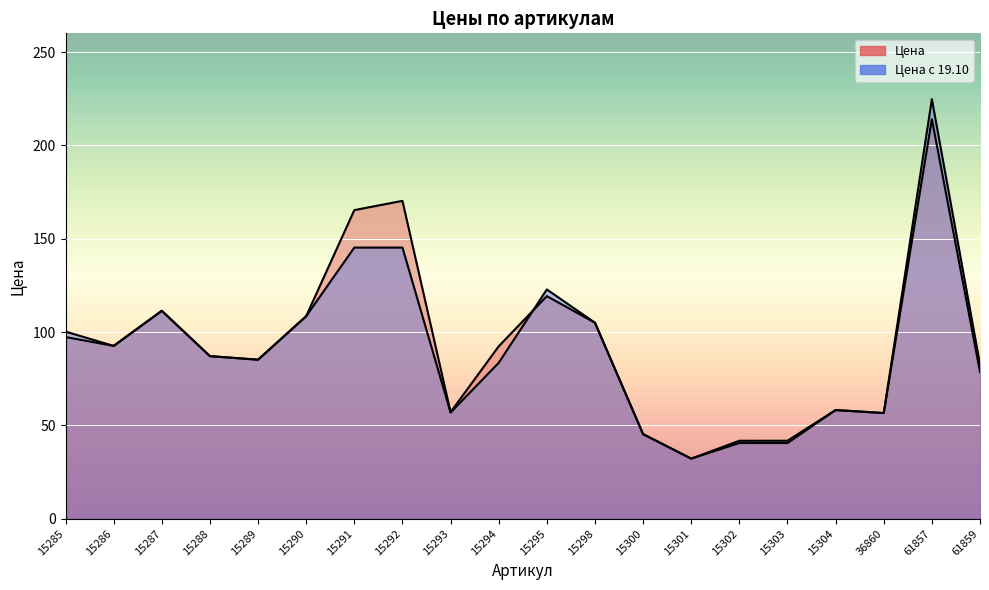

Reading left to right, what are all the values shown in this chart?

Цена: 15285=97.3	15286=92.6	15287=111.4	15288=87.1	15289=85.2	15290=108.5	15291=165.3	15292=170.3	15293=57.1	15294=92.3	15295=119.2	15298=105.0	15300=45.3	15301=32.2	15302=40.5	15303=40.5	15304=58.2	36860=56.6	61857=214.0	61859=78.7
Цена с 19.10: 15285=100.2	15286=92.6	15287=111.4	15288=87.1	15289=85.2	15290=108.5	15291=145.2	15292=145.2	15293=56.9	15294=83.5	15295=122.8	15298=105.0	15300=45.3	15301=32.2	15302=41.8	15303=41.8	15304=58.2	36860=56.6	61857=224.7	61859=82.6